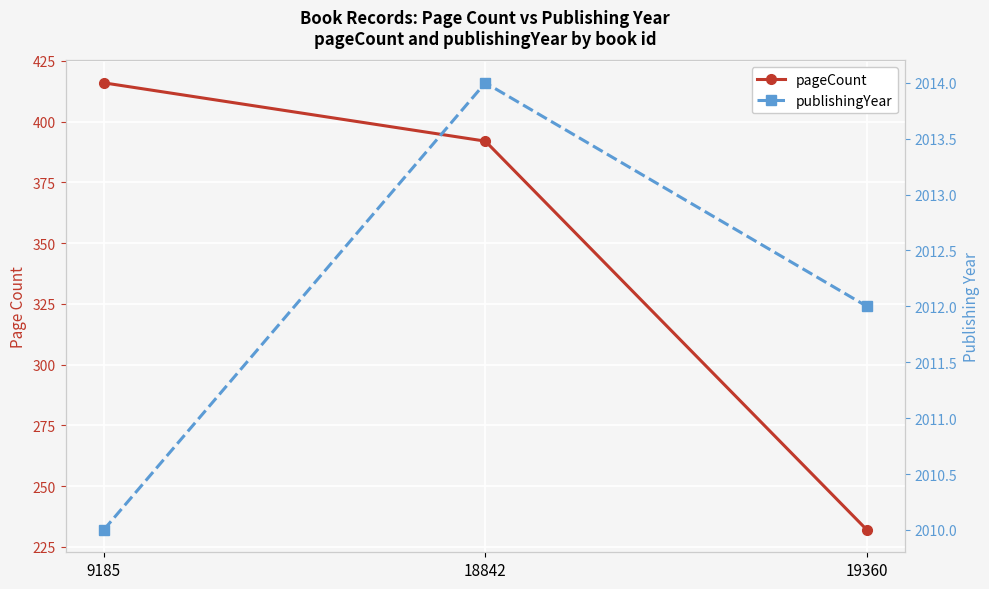

Count the number of data series in this chart.

2